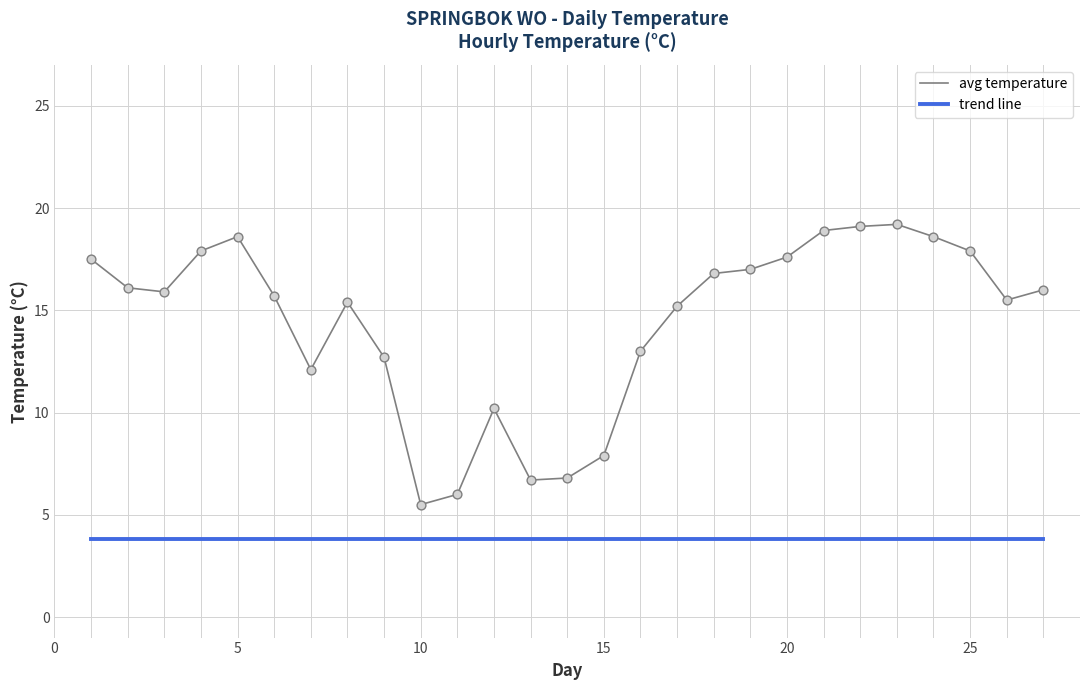

What is the minimum value shown in the chart?

3.8